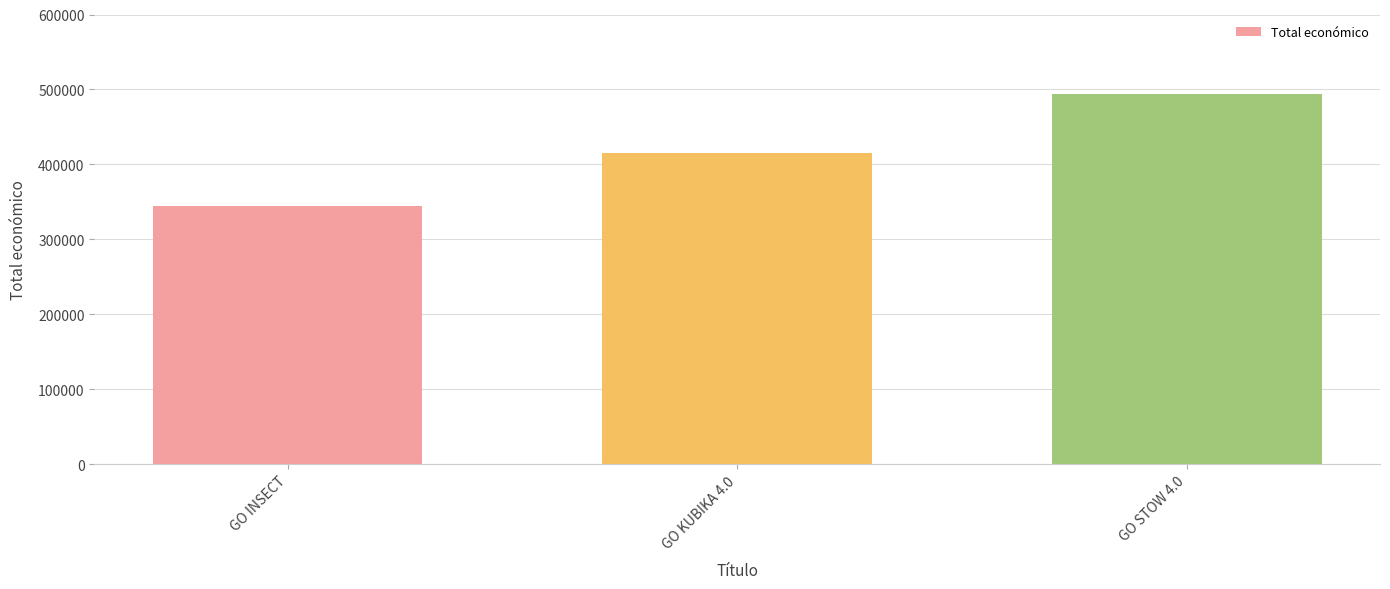

What is the maximum value shown in the chart?

494256